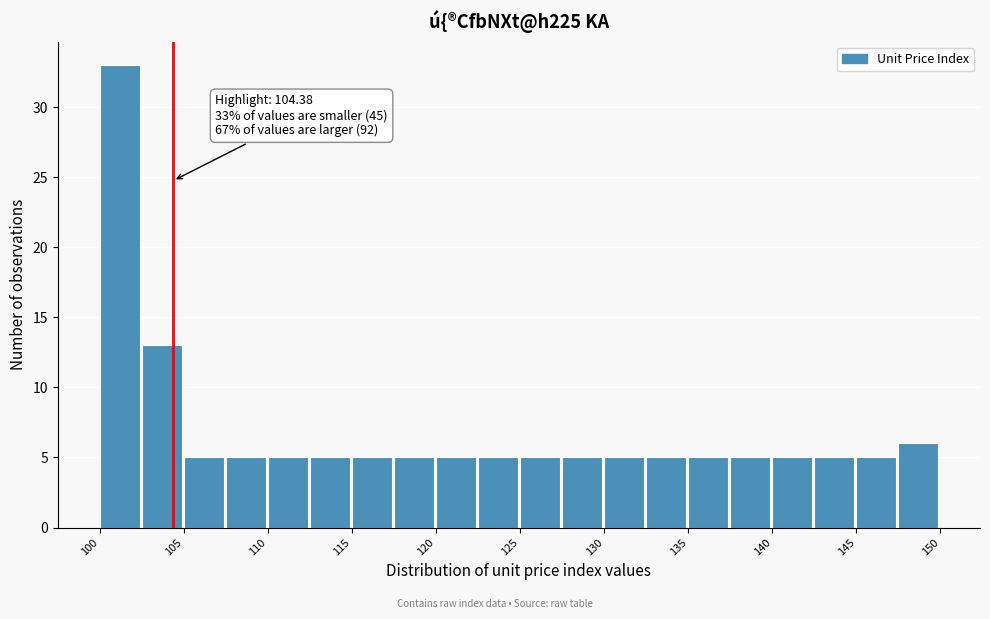

Over which range of the x-axis is the bar tallest?

100.0 to 102.5